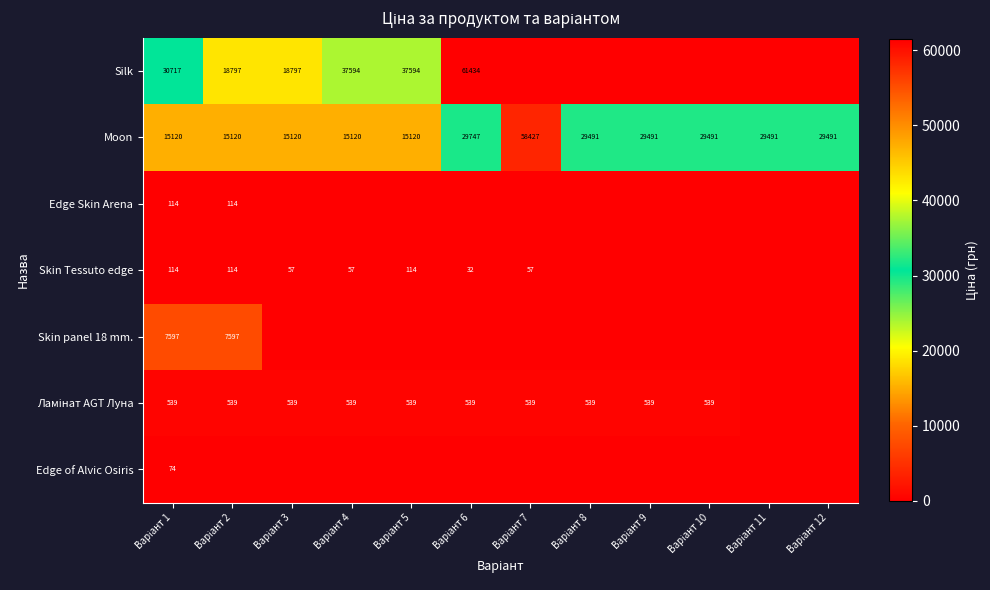

Count the number of data series in this chart.

7